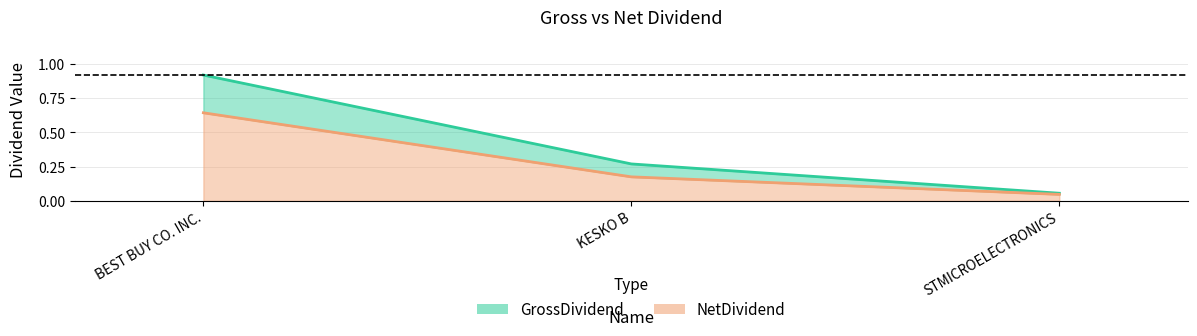

What position from the left is BEST BUY CO. INC.?

1